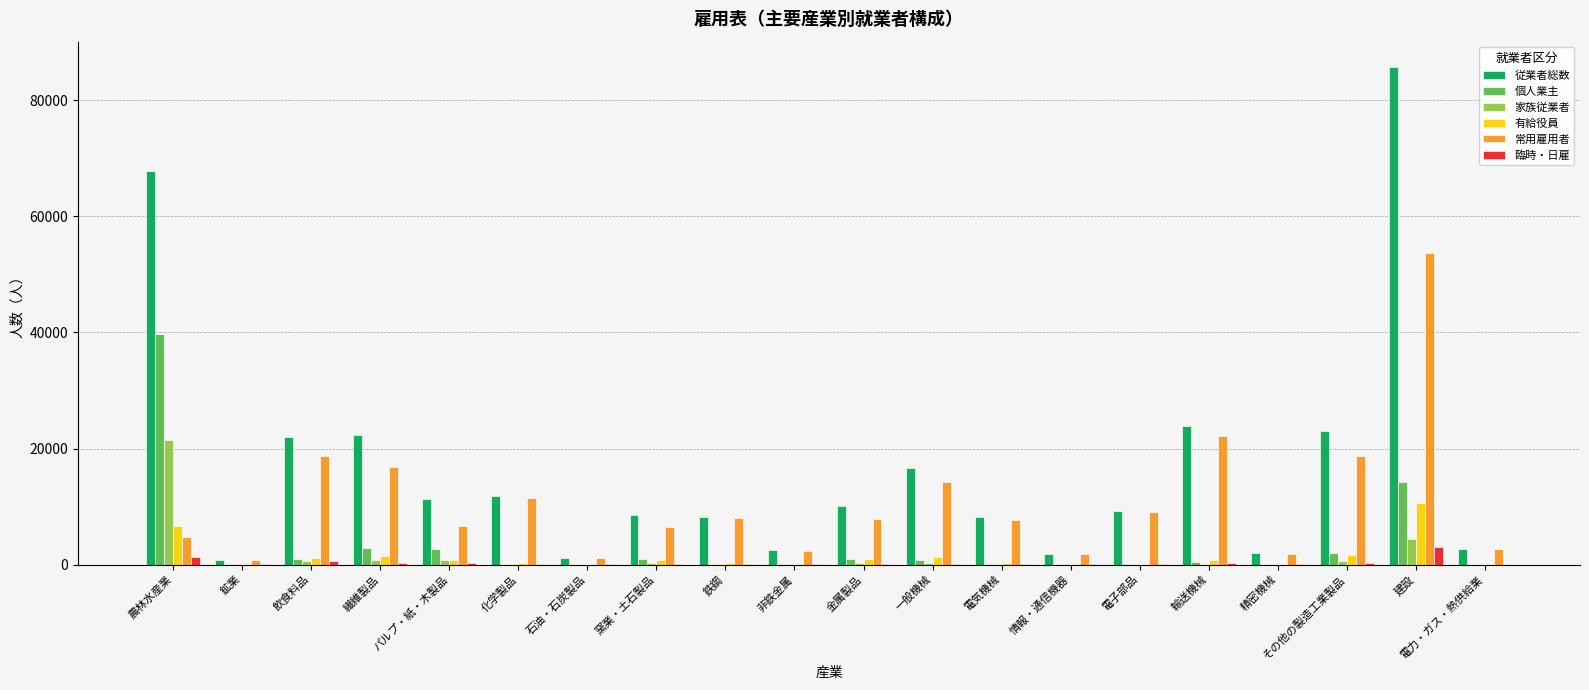

Between 情報・通信機器 and 輸送機械, which series saw the biggest shift?

従業者総数